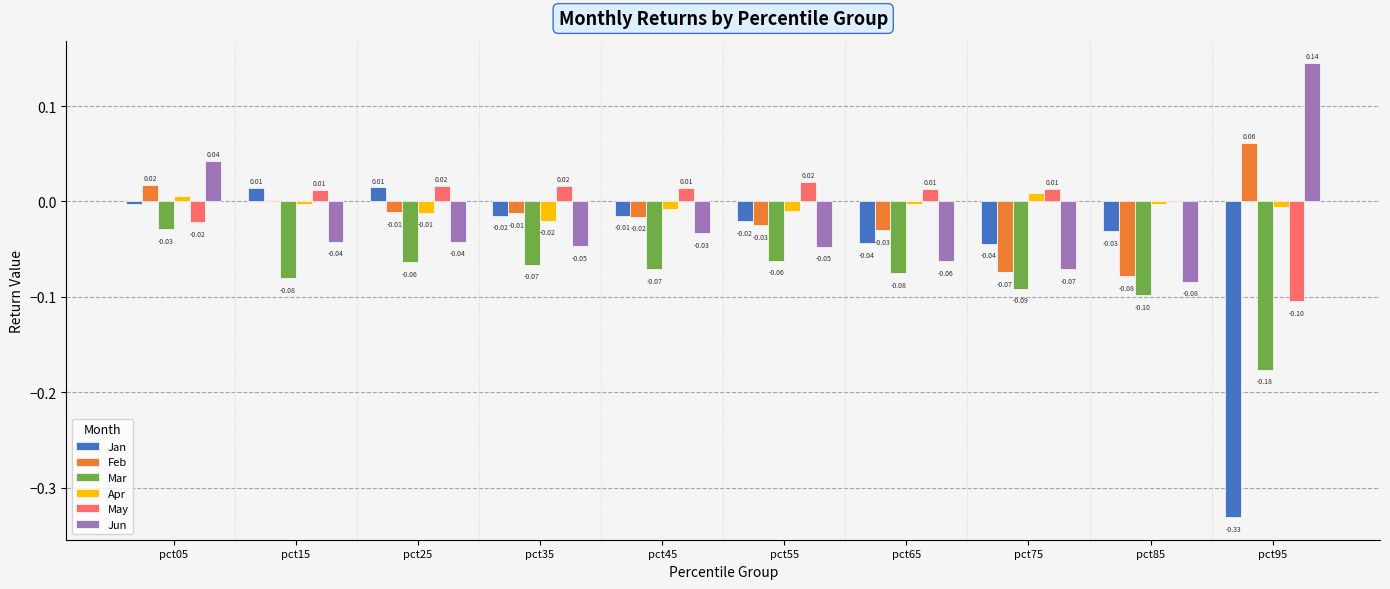

At which category is the sum across all series the highest?

pct05